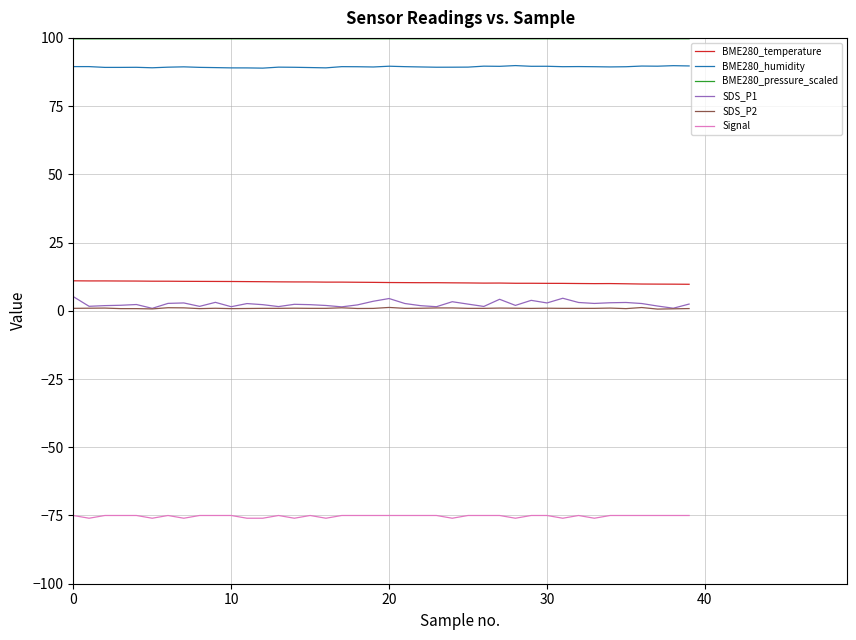

How many categories are shown in the chart?

40